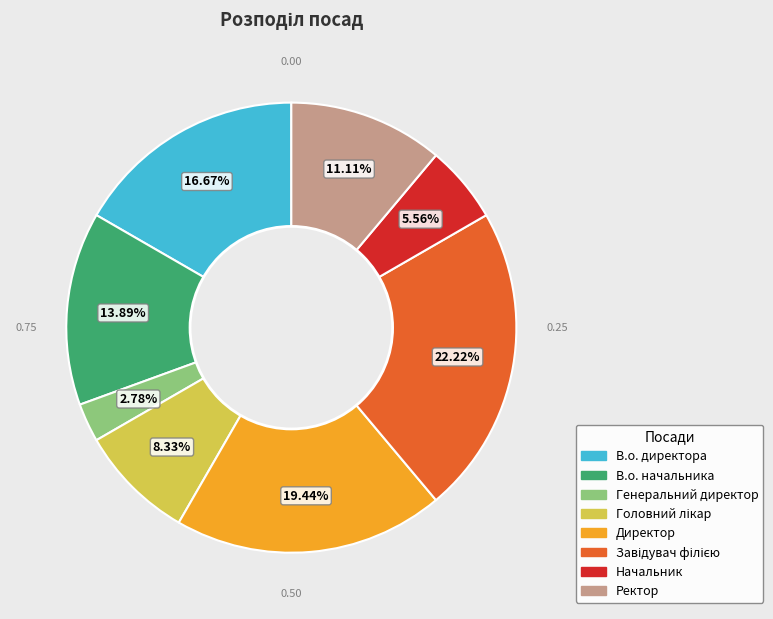

How much of the chart is everything except В.о. директора?

83.3%